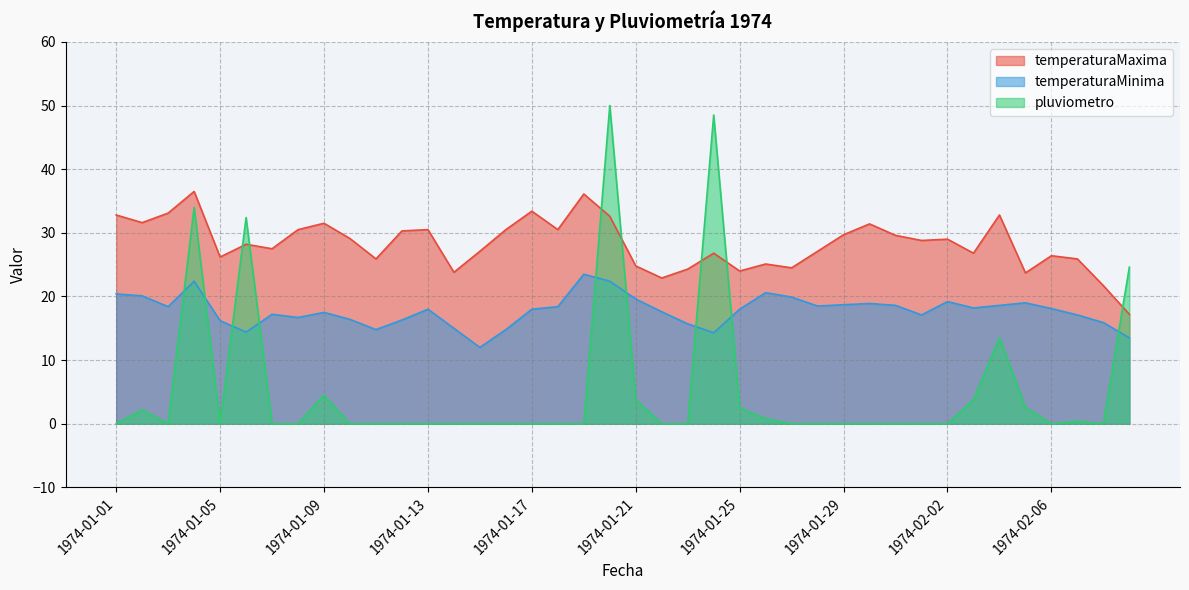

Rank the categories by temperaturaMinima value from highest to lowest.

1974-01-19, 1974-01-04, 1974-01-20, 1974-01-26, 1974-01-01, 1974-01-02, 1974-01-27, 1974-01-21, 1974-02-02, 1974-02-05, 1974-01-30, 1974-01-29, 1974-01-31, 1974-02-04, 1974-01-28, 1974-01-03, 1974-01-18, 1974-02-03, 1974-02-06, 1974-01-13, 1974-01-17, 1974-01-25, 1974-01-22, 1974-01-09, 1974-01-07, 1974-02-01, 1974-02-07, 1974-01-08, 1974-01-10, 1974-01-12, 1974-01-05, 1974-02-08, 1974-01-23, 1974-01-14, 1974-01-11, 1974-01-16, 1974-01-06, 1974-01-24, 1974-02-09, 1974-01-15